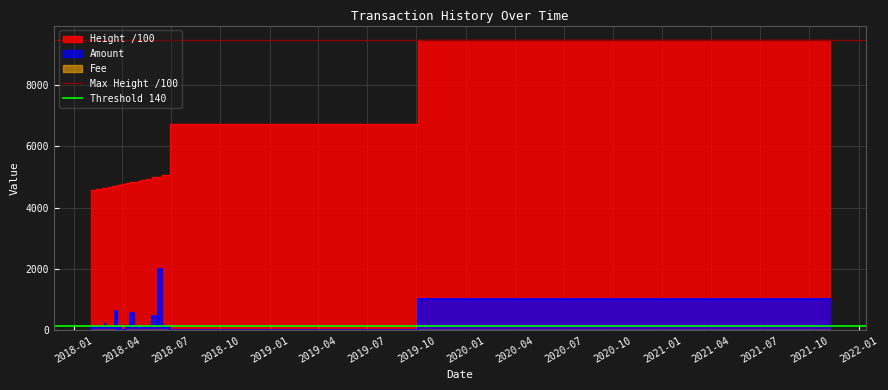

What is the sum of all Max Height /100 values?

18933.2